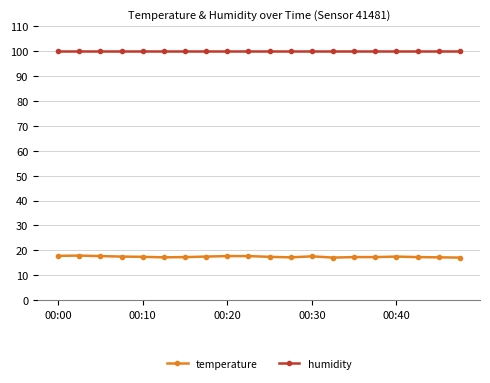

What is the value of the temperature point at the 18th from the left?

17.3